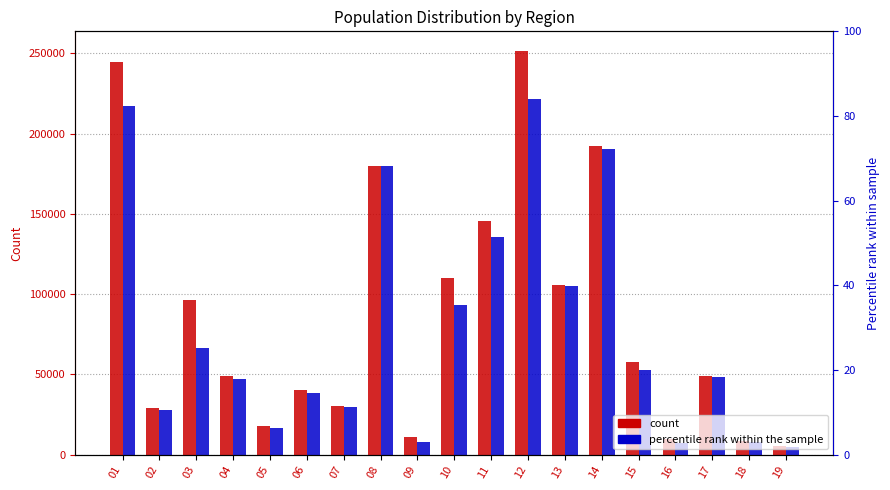

How many values in the col_7 (u Ô) series exceed 48400?

9